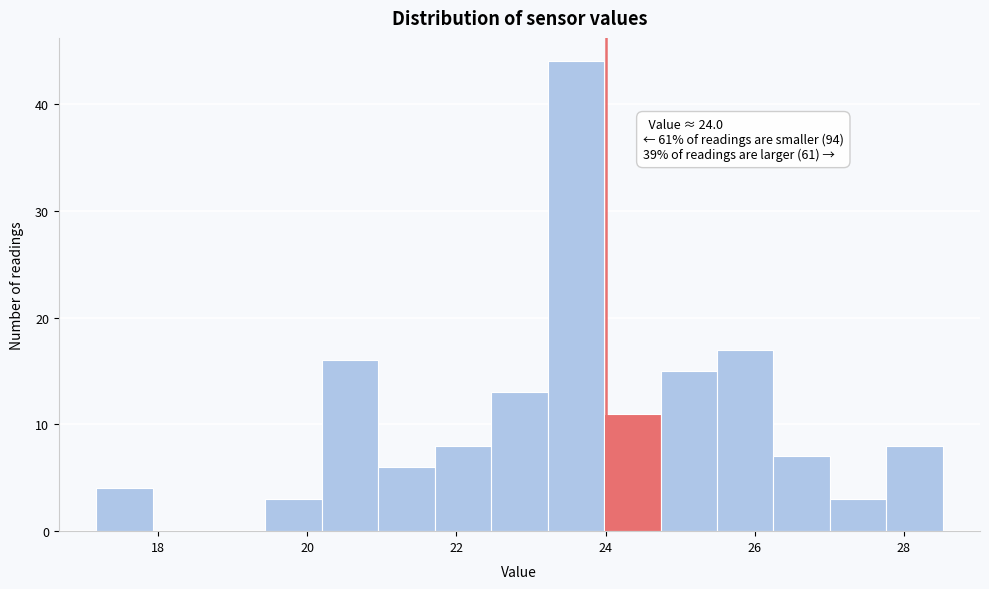

Around what value on the x-axis is the tallest bar? Give the approximate position of its centre, as read against the axis.

23.6